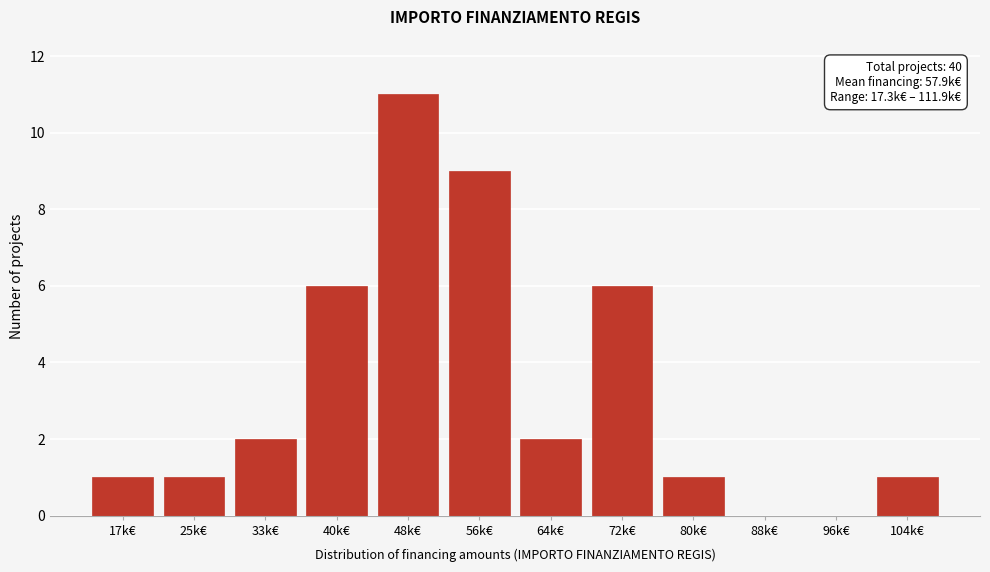

Reading left to right, transcribe all the data shown in this chart.

17k€=1	25k€=1	33k€=2	40k€=6	48k€=11	56k€=9	64k€=2	72k€=6	80k€=1	88k€=0	96k€=0	104k€=1